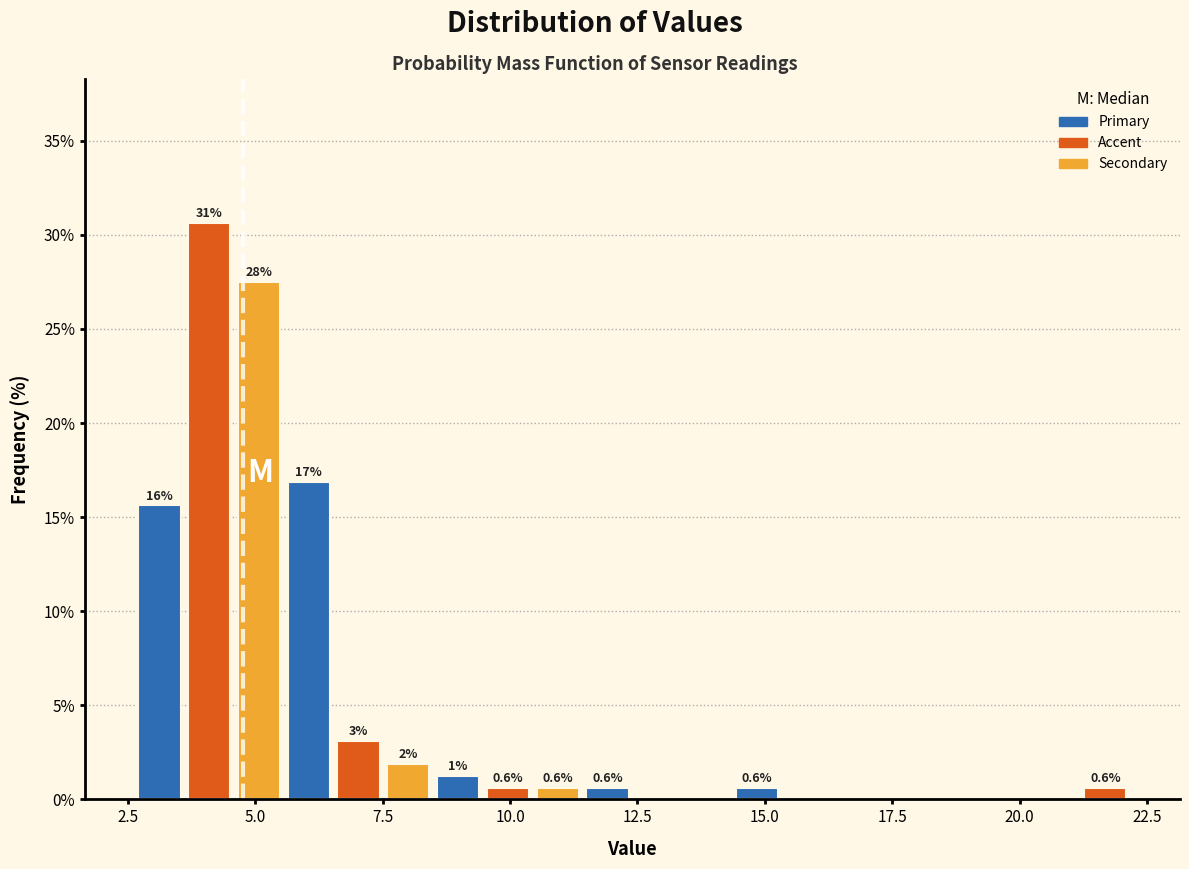

Read against the x-axis, roughly where is the centre of the tallest bar?

4.0